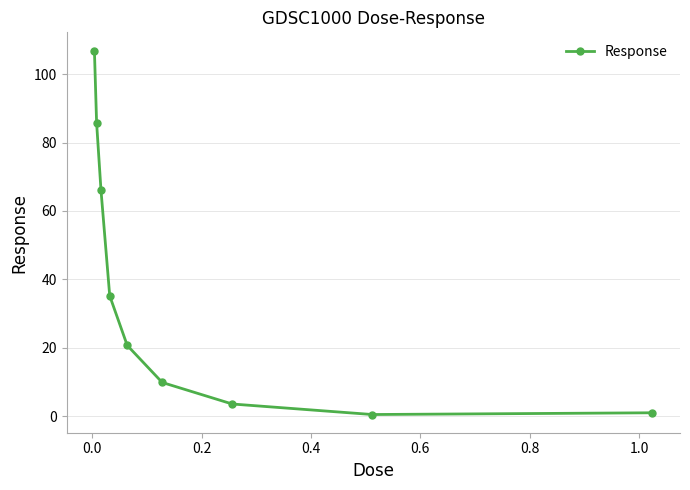

True or false: there are more than 0 points higher than both neighbors.

False